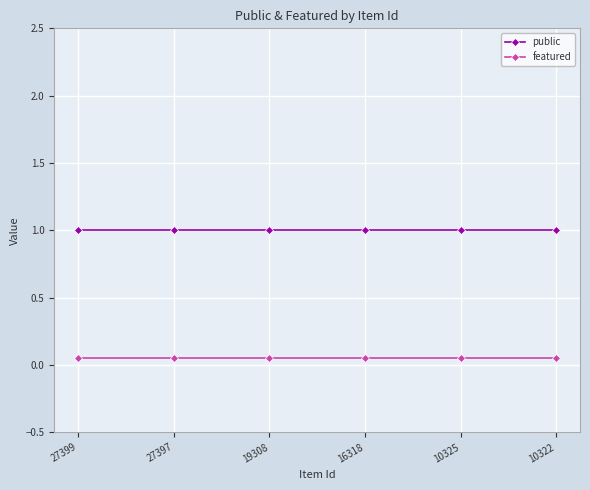

List the series in order of their overall mean, lowest first.

featured, public